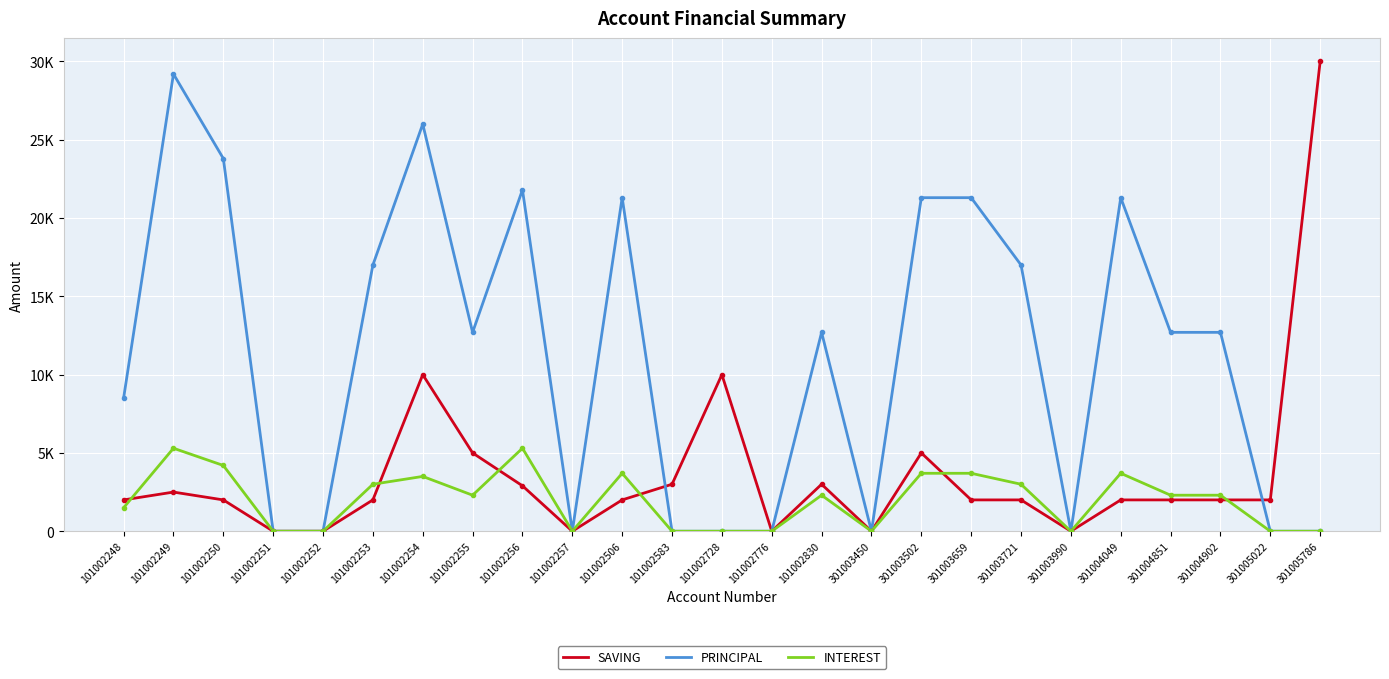

What are all the series names shown in the legend?

SAVING, PRINCIPAL, INTEREST